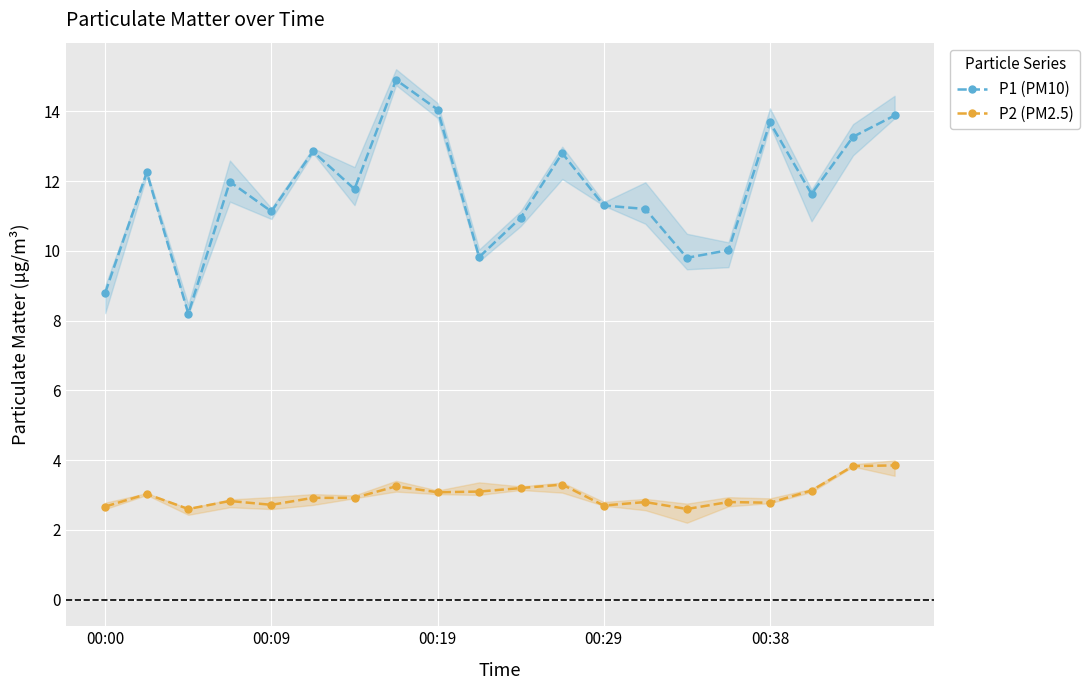

True or false: P2 (PM2.5) and P1 (PM10) cross at least once.

False